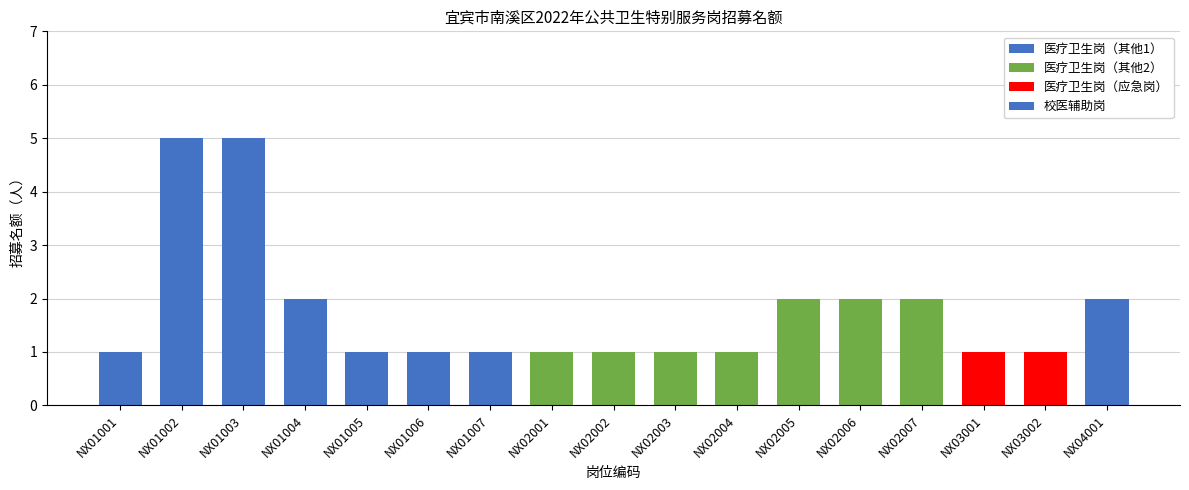

What is the greatest value displayed?

5